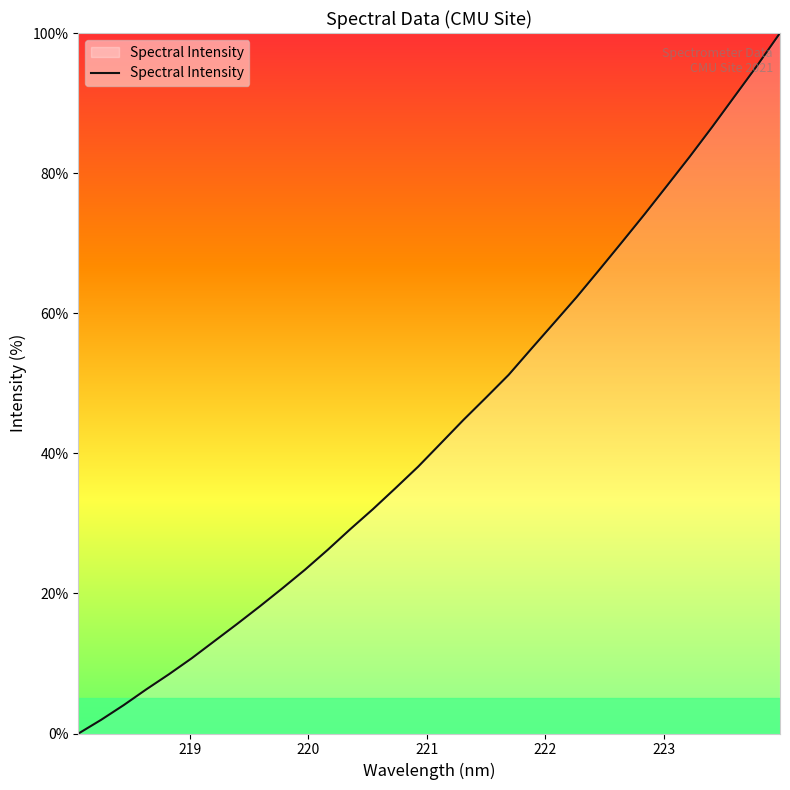

What is the difference between the second highest and second lowest values?

93.4